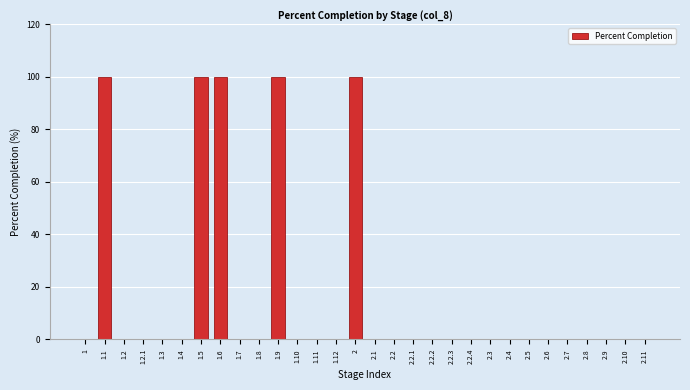

Reading right to left, extract all data points from this chart.

2.11=0	2.10=0	2.9=0	2.8=0	2.7=0	2.6=0	2.5=0	2.4=0	2.3=0	2.2.4=0	2.2.3=0	2.2.2=0	2.2.1=0	2.2=0	2.1=0	2=100	1.12=0	1.11=0	1.10=0	1.9=100	1.8=0	1.7=0	1.6=100	1.5=100	1.4=0	1.3=0	1.2.1=0	1.2=0	1.1=100	1=0